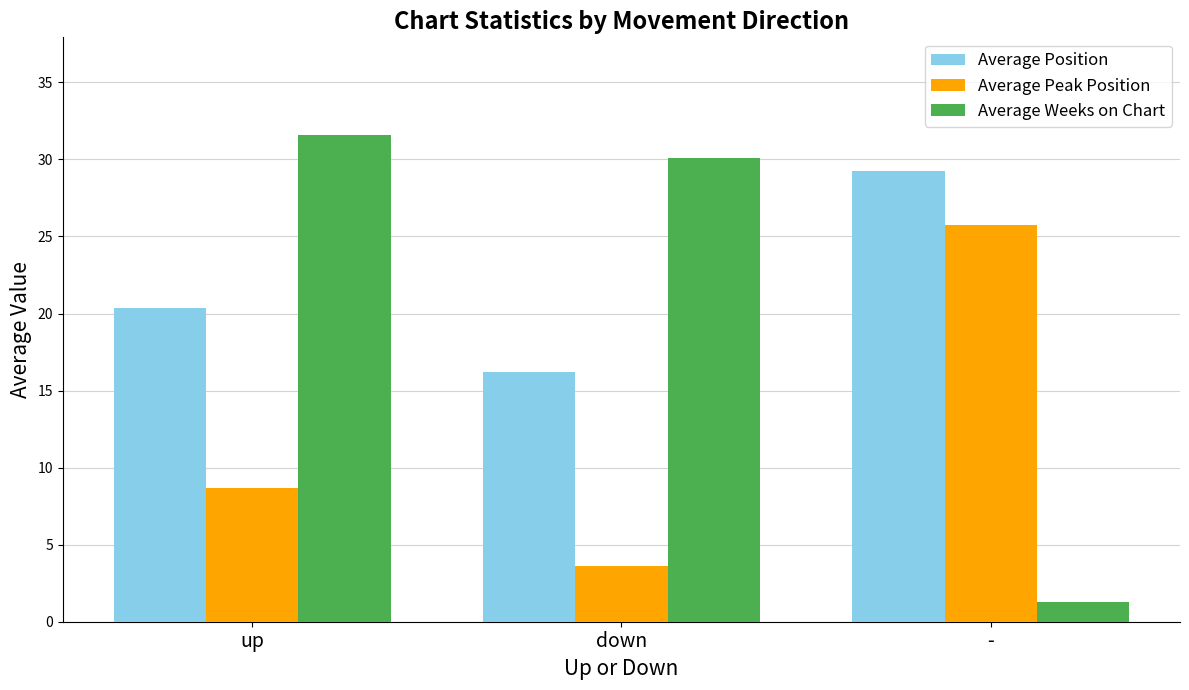

What is the difference between the Average Weeks on Chart values at down and up?

1.5